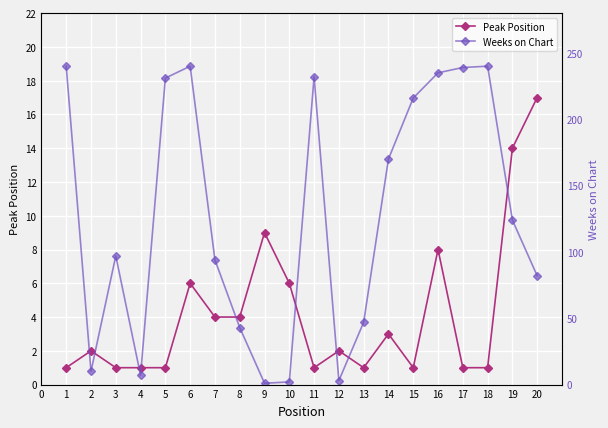

Rank the categories by Peak Position value from lowest to highest.

0, 2, 3, 4, 10, 12, 14, 16, 17, 1, 11, 13, 6, 7, 5, 9, 15, 8, 18, 19